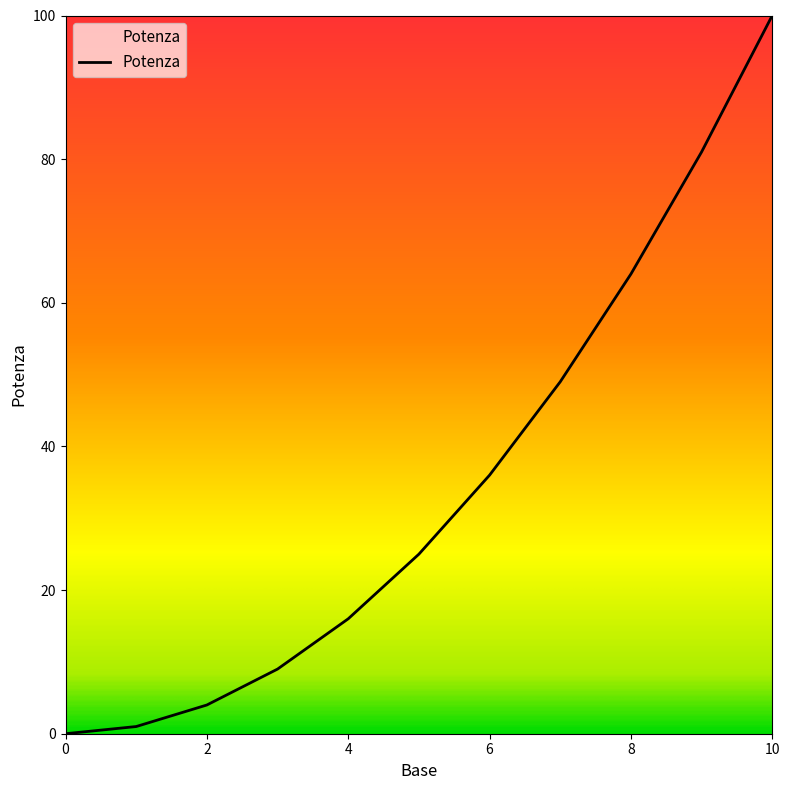

What is the difference between the maximum and minimum values?

100